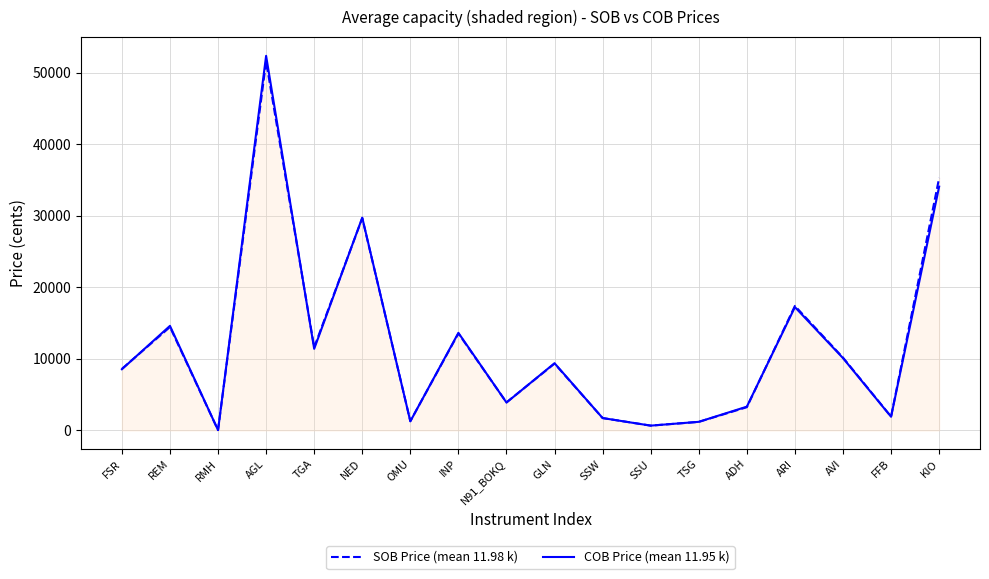

What is the spread (max minus min) of values at OMU?

19